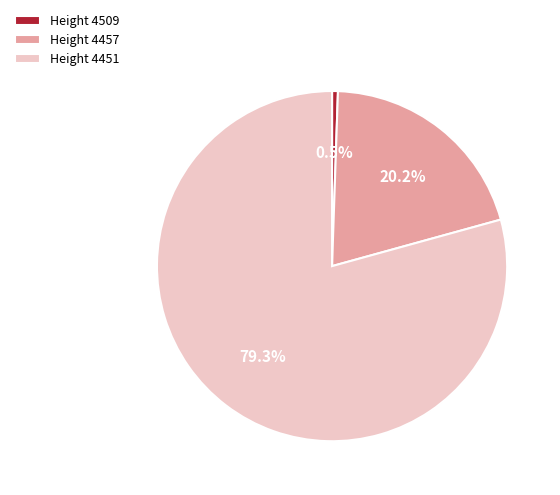

Which slice is the smallest?

Height 4509